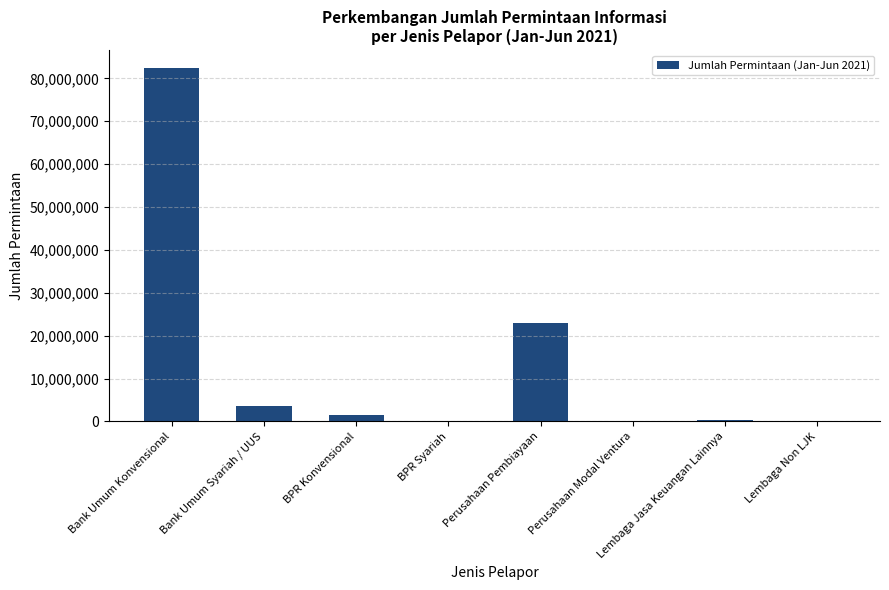

What is the maximum value shown in the chart?

82480665